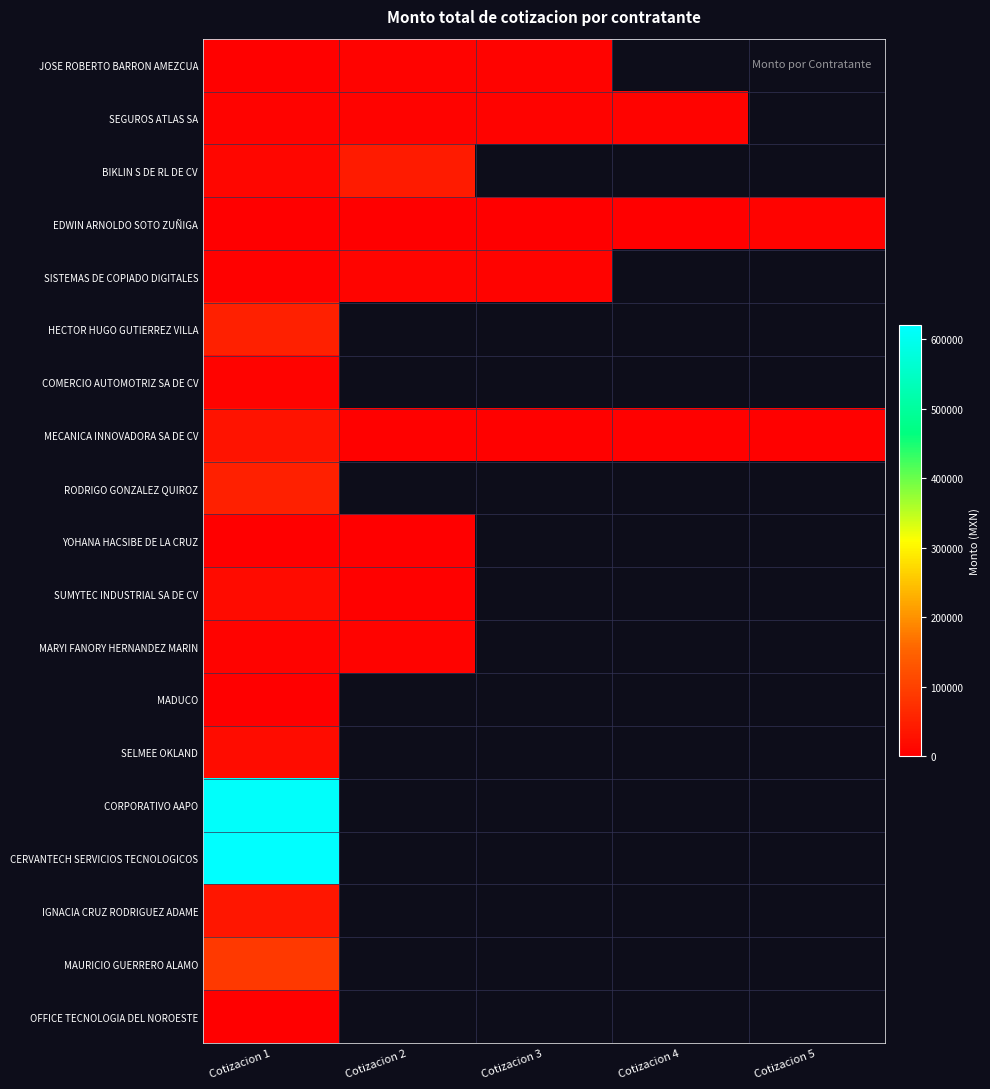

What is the lowest value of the RODRIGO GONZALEZ QUIROZ series?

50348.2